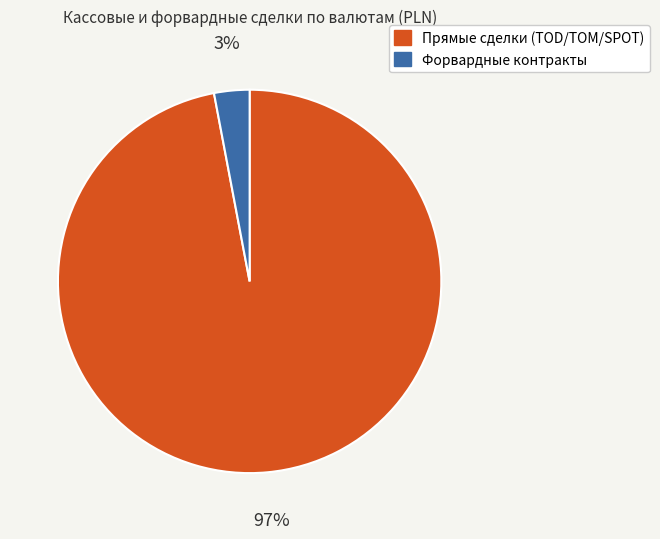

Is it true that Прямые сделки (TOD/TOM/SPOT) is 97% of the pie?

True